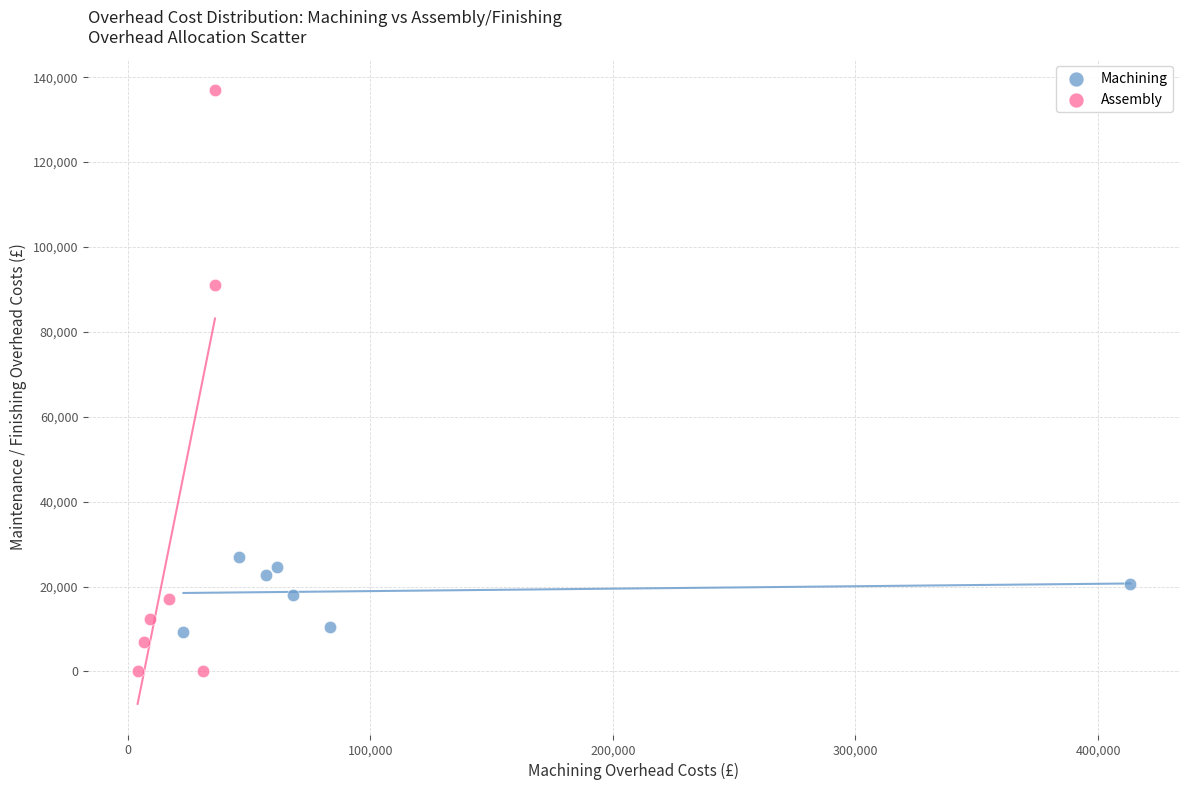

Which series has the largest Y range (max minus min)?

Assembly